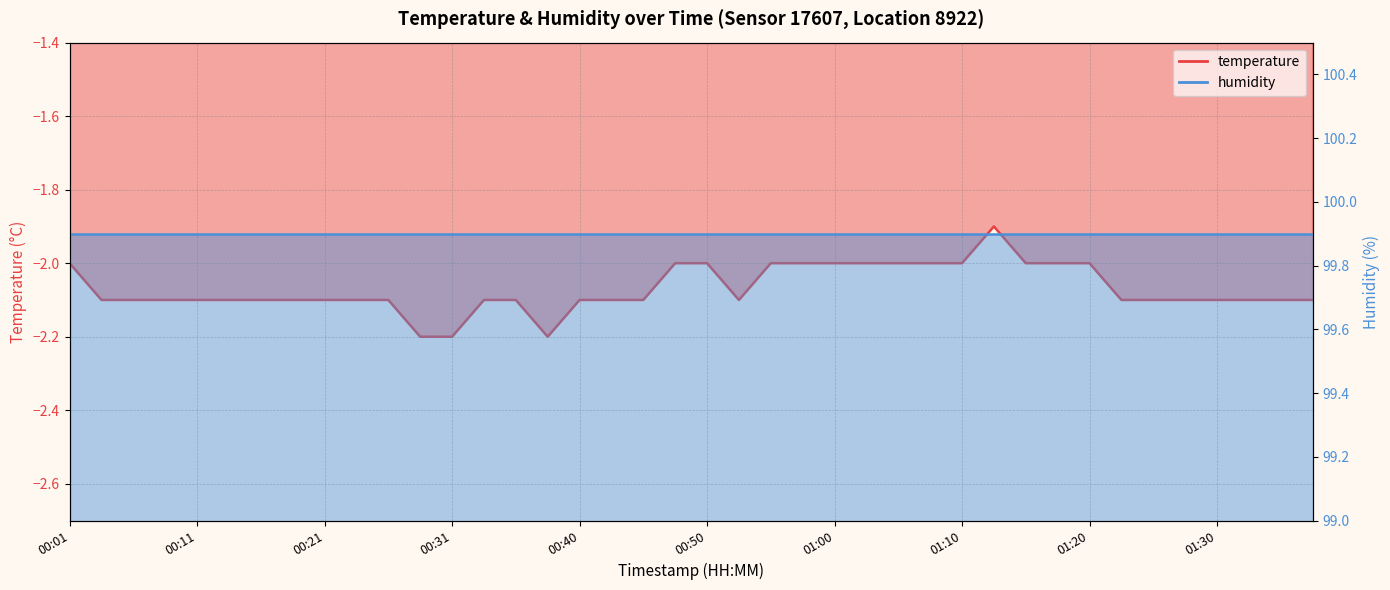

Rank the categories by value from lowest to highest.

00:28, 00:31, 00:38, 00:03, 00:06, 00:08, 00:11, 00:13, 00:16, 00:18, 00:21, 00:23, 00:26, 00:33, 00:35, 00:40, 00:43, 00:45, 00:53, 01:23, 01:25, 01:27, 01:30, 01:32, 01:35, 01:37, 00:01, 00:48, 00:50, 00:55, 00:58, 01:00, 01:03, 01:05, 01:08, 01:10, 01:15, 01:18, 01:20, 01:12